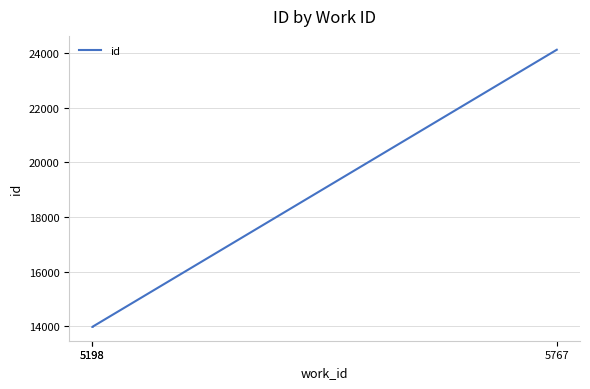

Which category has the highest value across all series?

5767